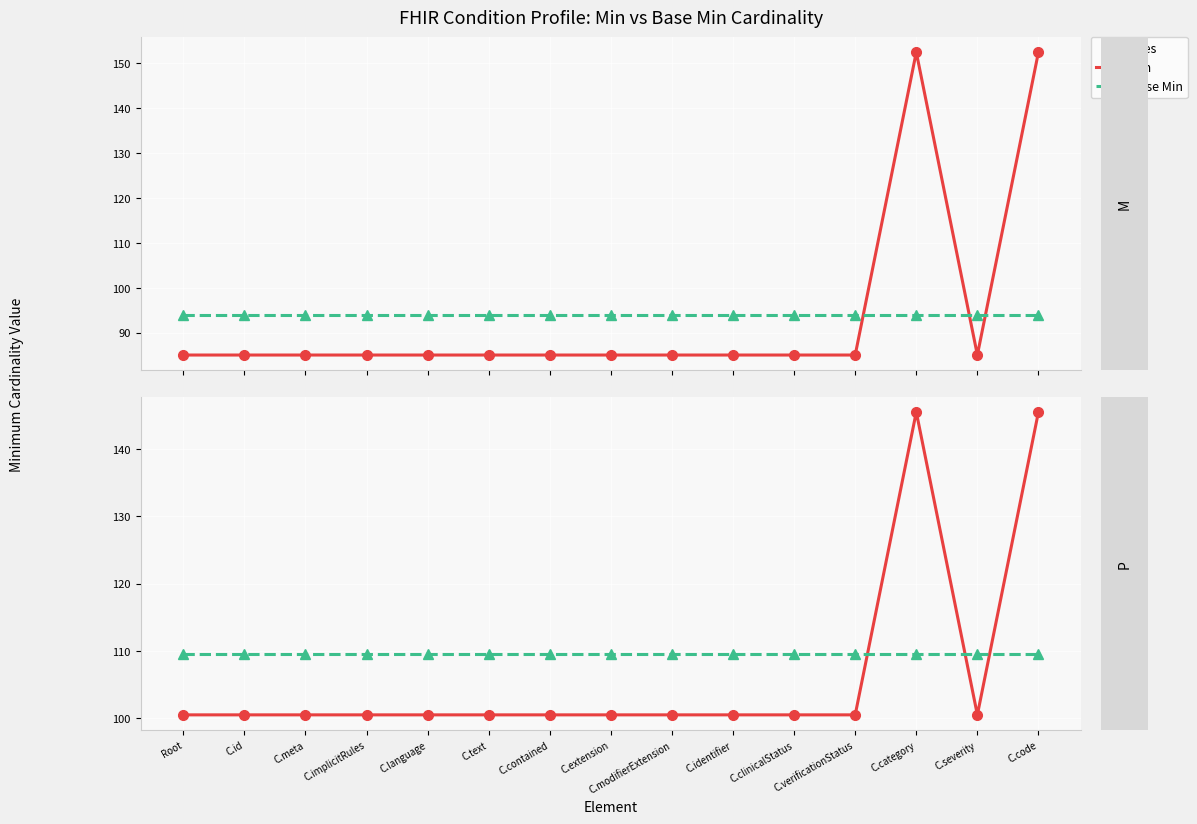

Reading left to right, extract all data points from this chart.

Min: 100.5	100.5	100.5	100.5	100.5	100.5	100.5	100.5	100.5	100.5	100.5	100.5	145.5	100.5	145.5
Base Min: 109.5	109.5	109.5	109.5	109.5	109.5	109.5	109.5	109.5	109.5	109.5	109.5	109.5	109.5	109.5